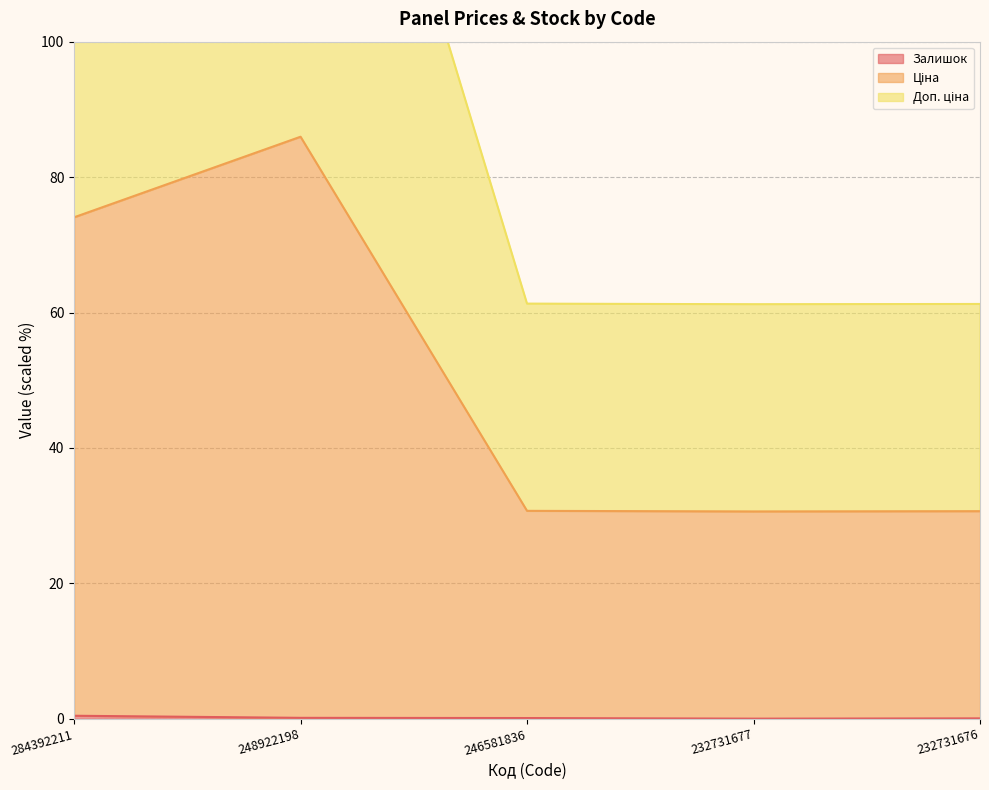

The Залишок series shows 0.0 at 232731677. True or false?

True